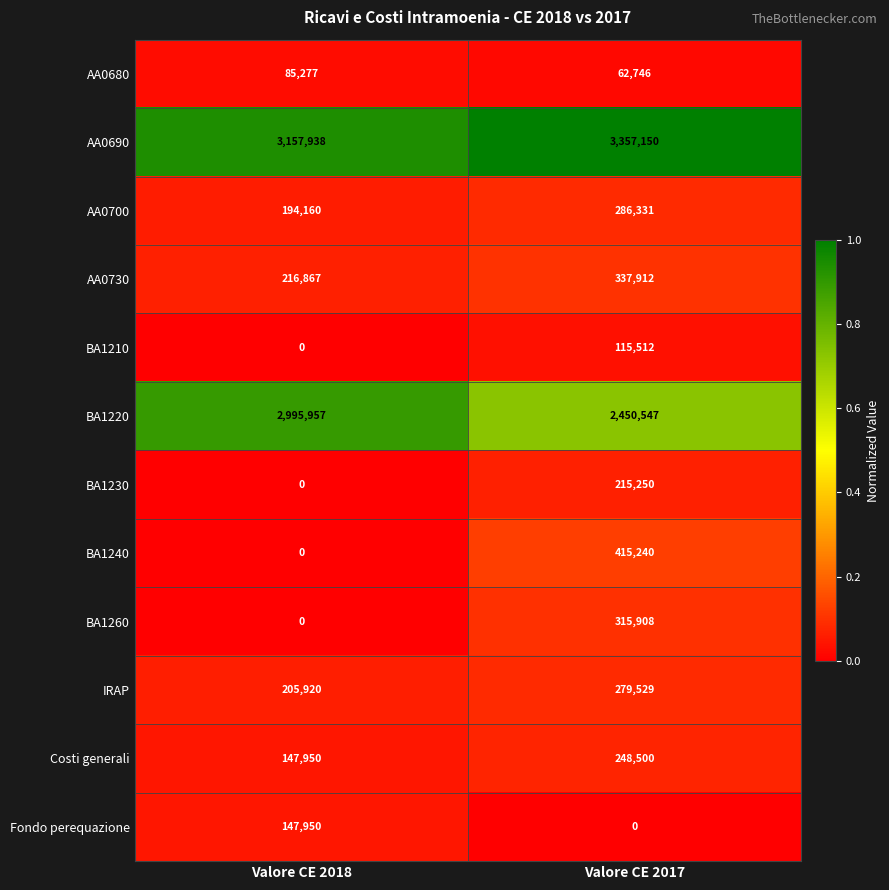

True or false: BA1260 has a value of 504221 at Valore CE 2017.

False